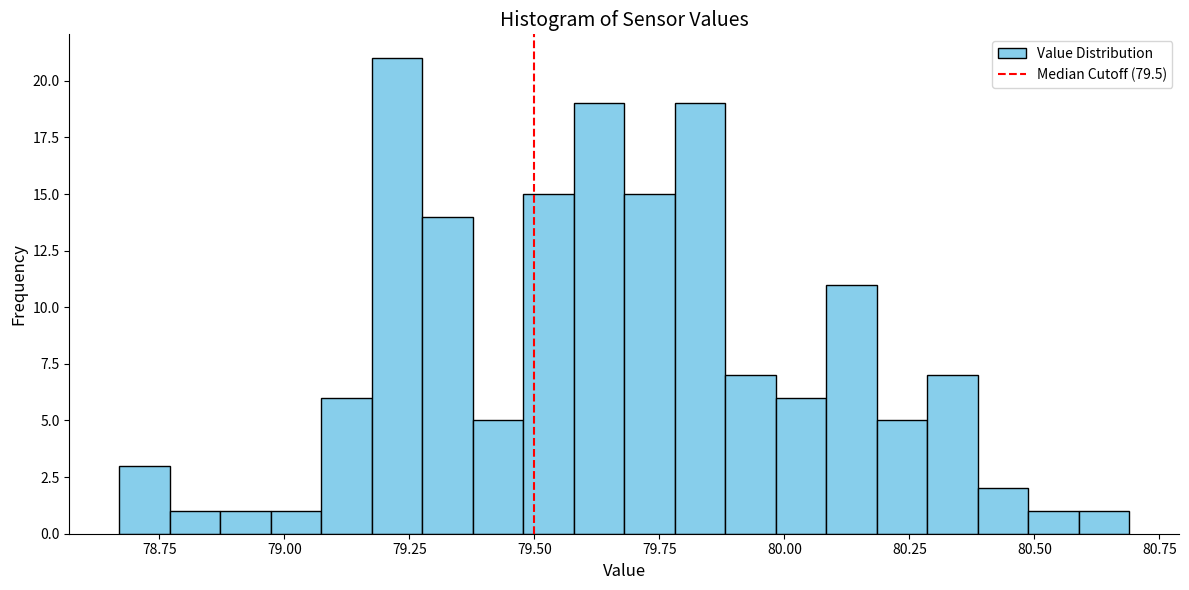

Around what value on the x-axis is the tallest bar? Give the approximate position of its centre, as read against the axis.

79.25